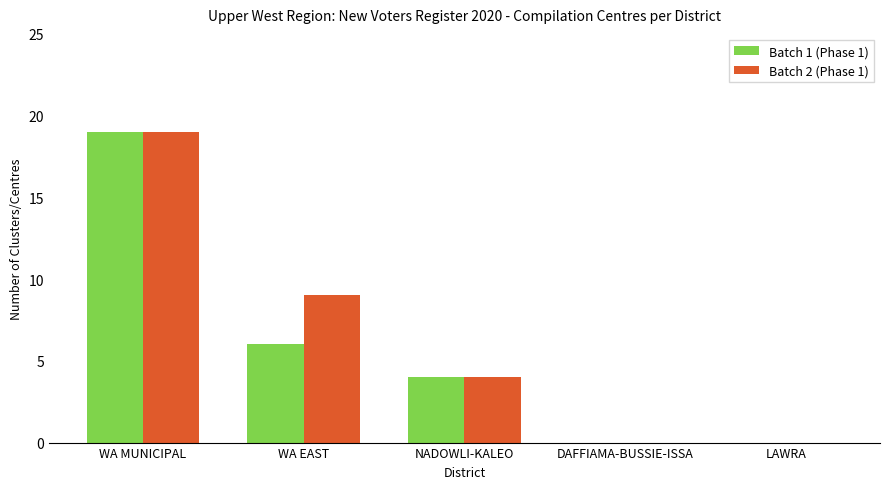

What is the sum of the Batch 2 (Phase 1) values at LAWRA and NADOWLI-KALEO?

4